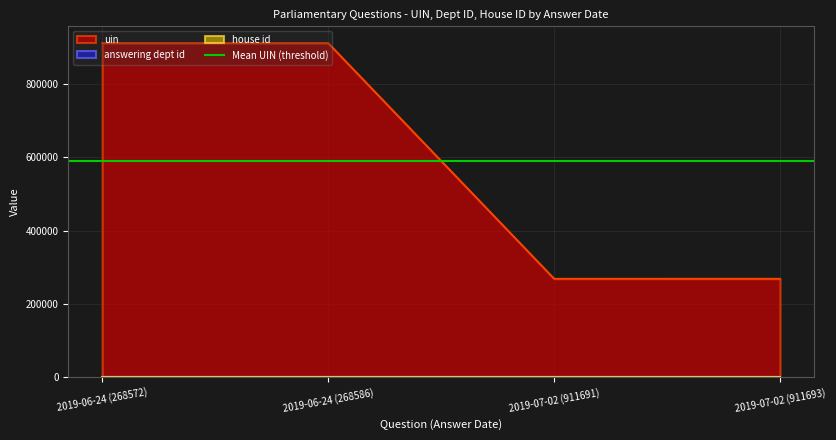

Is it true that house id equals 1 at 2019-06-24 (268586)?

False